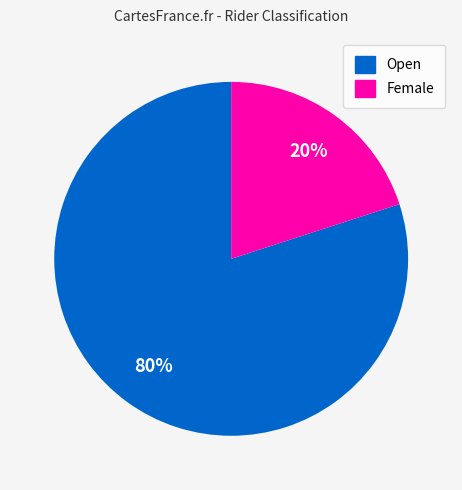

Approximately how many times larger is the value at Open compared to Female?

4.0